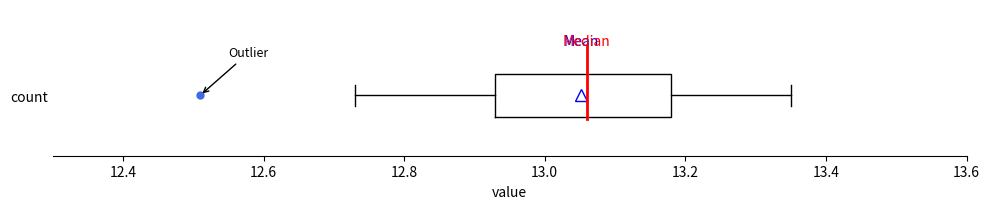

Transcribe this box plot: give where the median line is, the range the box spans, and where the two whiskers end, as read against the x-axis. The values are not printed on the chart, so give them approximately, as read against the axis.

median 13.06, box 12.94 to 13.18, whiskers 12.74 to 13.36